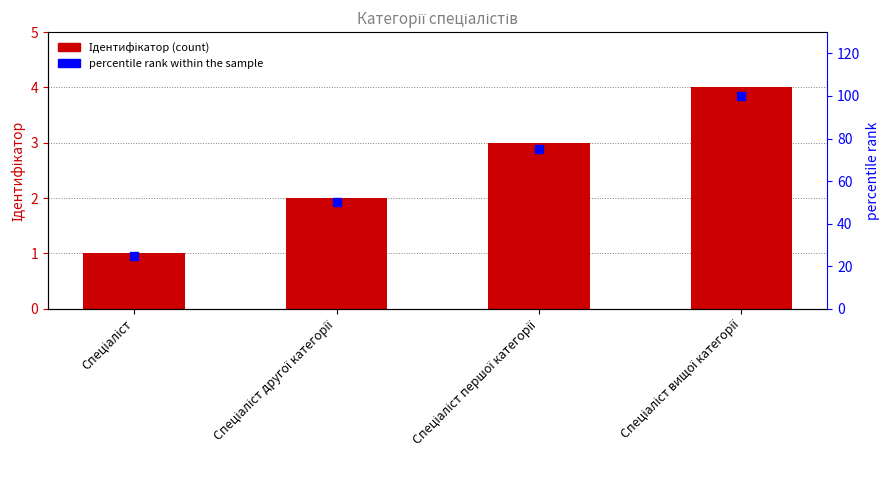

Which series has the largest total across all categories?

percentile rank within the sample